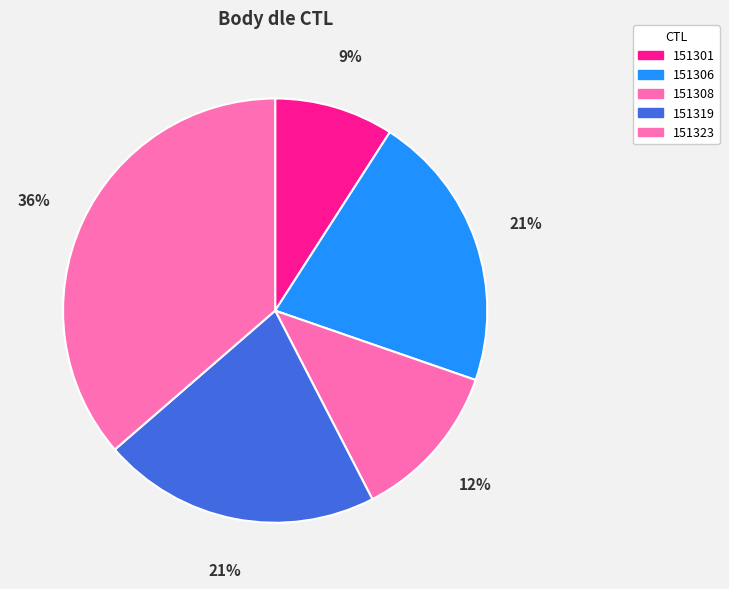

Which slice is the smallest?

151301